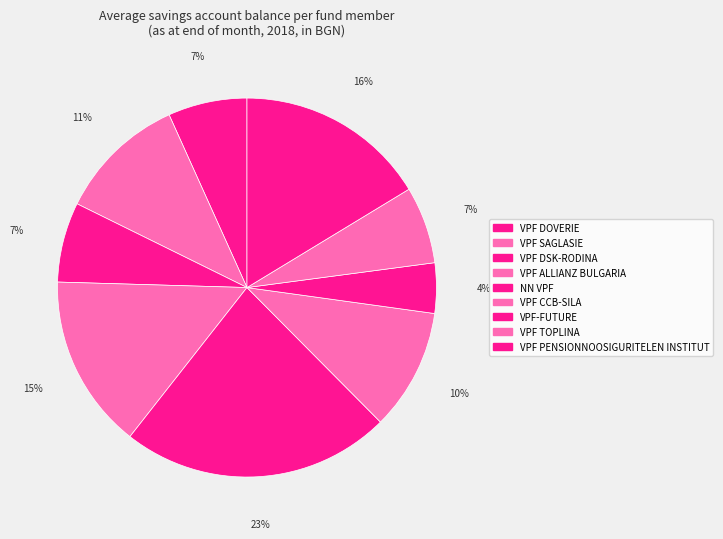

Count the number of slices in the pie.

9